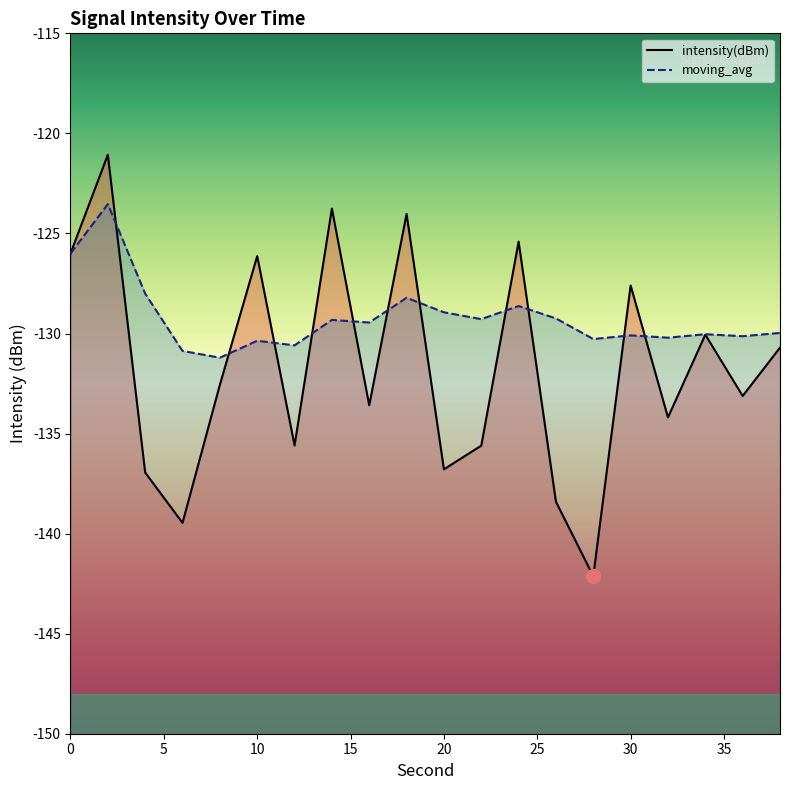

Read the moving_avg value at 24.

-128.6